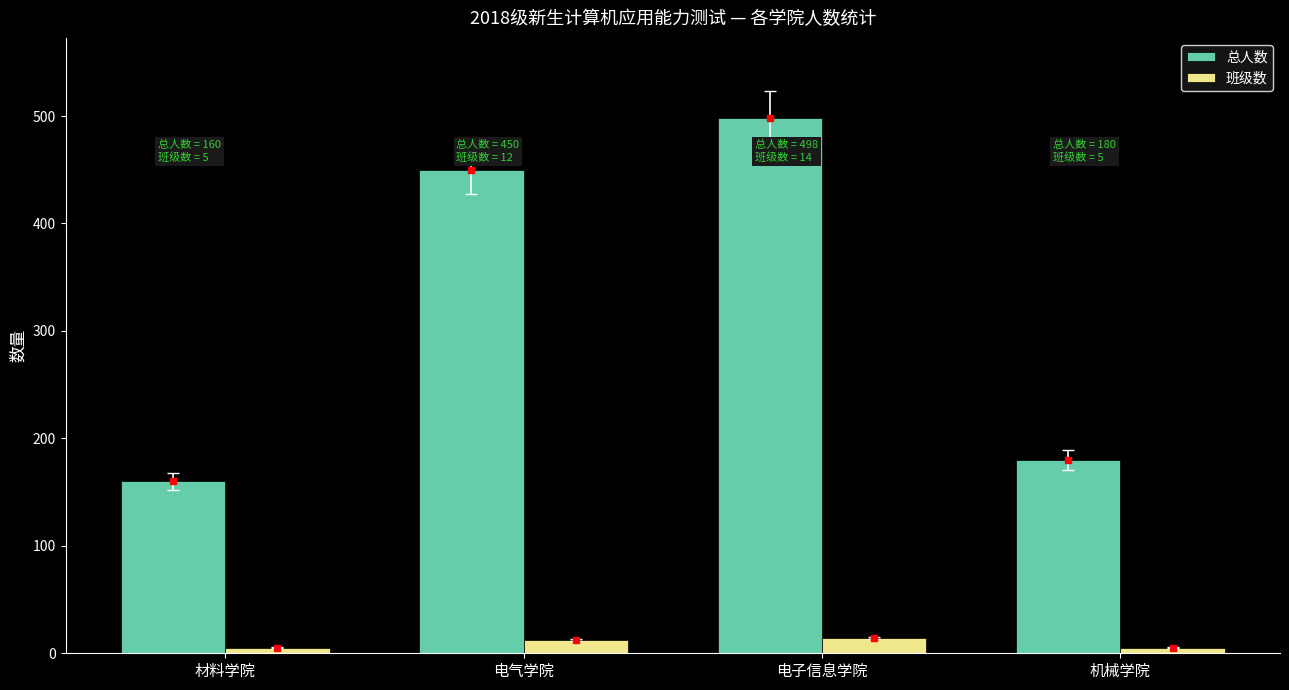

What is the difference between the second highest and minimum values in the 班级数 series?

7